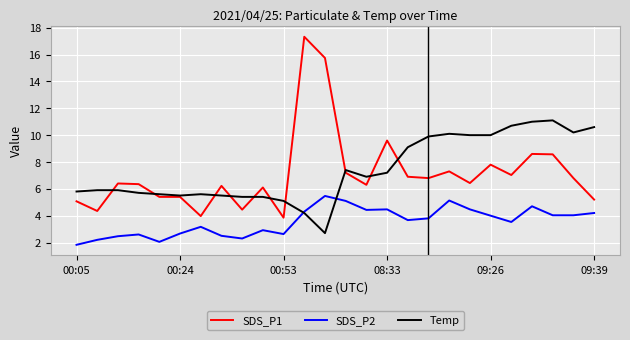

What are all the series names shown in the legend?

SDS_P1, SDS_P2, Temp